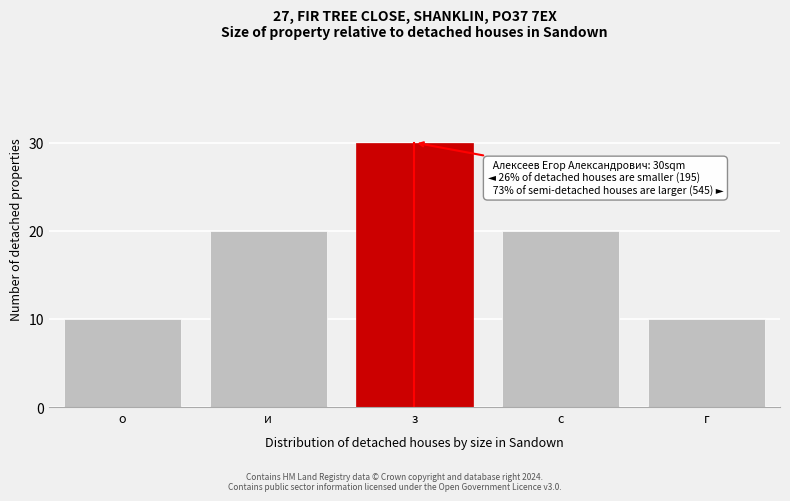

Reading left to right, extract all data points from this chart.

10	20	30	20	10